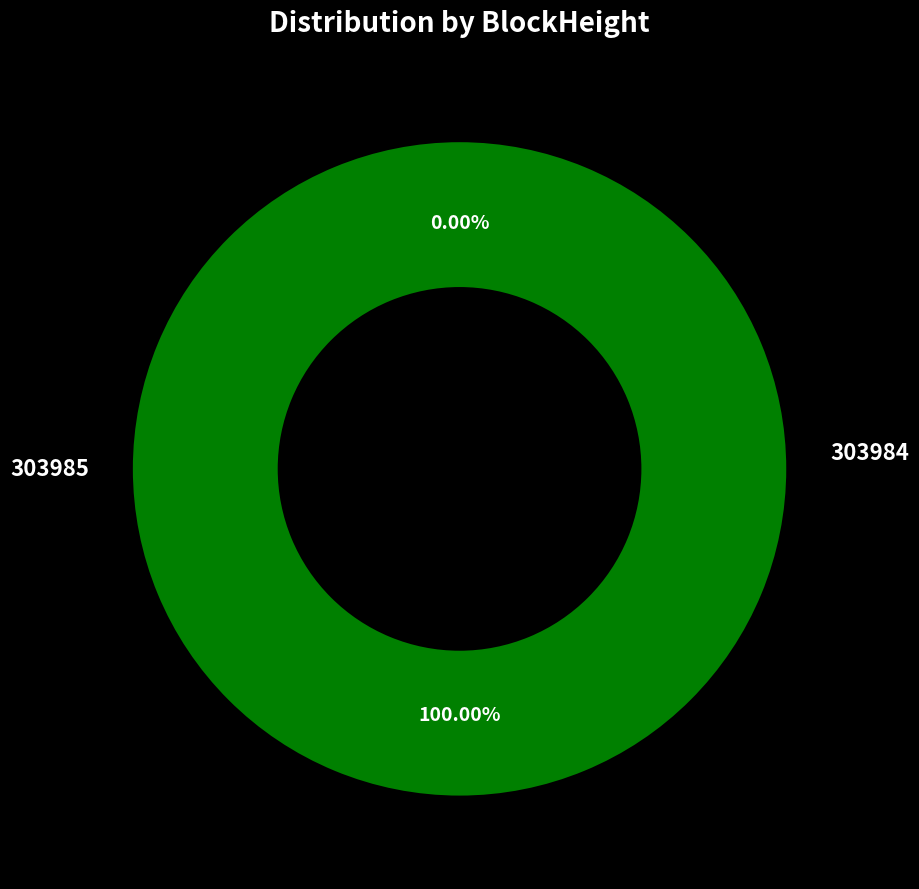

Which category has the smallest portion of the pie?

303985